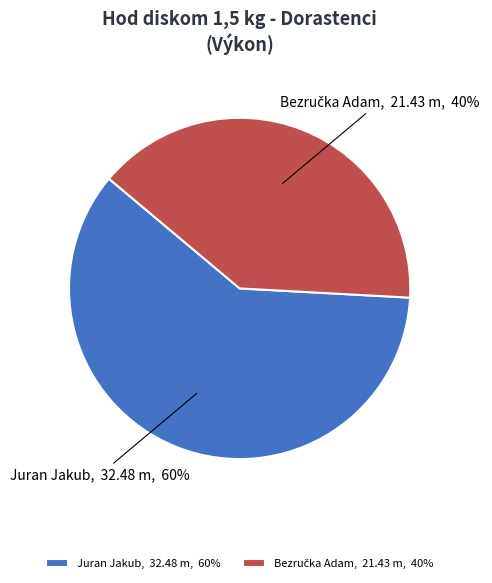

Does Juran Jakub represent more than half of the total?

Yes